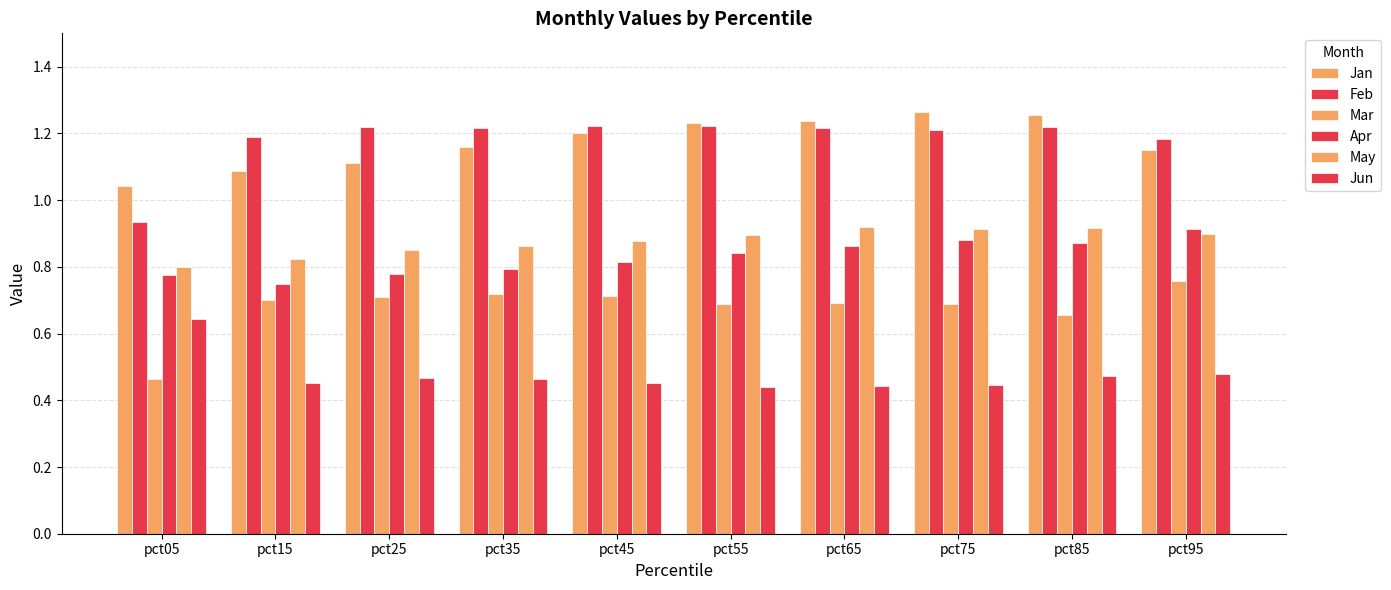

Which series has the largest range (max minus min)?

Mar